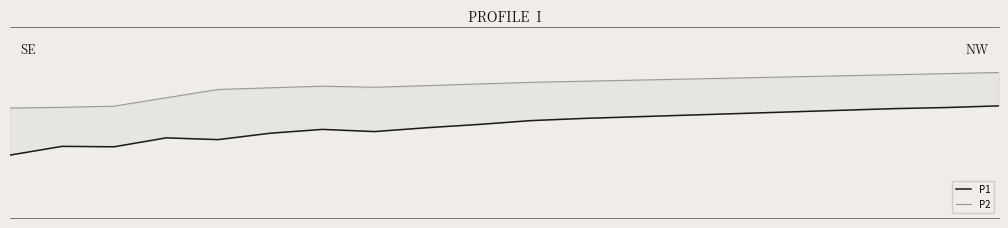

Reading left to right, list all the values displayed in this chart.

P1: 0=23.5	1=21.9	2=22.0	3=20.4	4=20.7	5=19.5	6=18.8	7=19.2	8=18.5	9=17.9	10=17.2	11=16.8	12=16.5	13=16.2	14=15.9	15=15.6	16=15.3	17=15.0	18=14.8	19=14.5
P2: 0=14.9	1=14.8	2=14.6	3=13.0	4=11.5	5=11.2	6=10.9	7=11.1	8=10.8	9=10.5	10=10.2	11=10.0	12=9.8	13=9.6	14=9.4	15=9.2	16=9.0	17=8.8	18=8.6	19=8.4